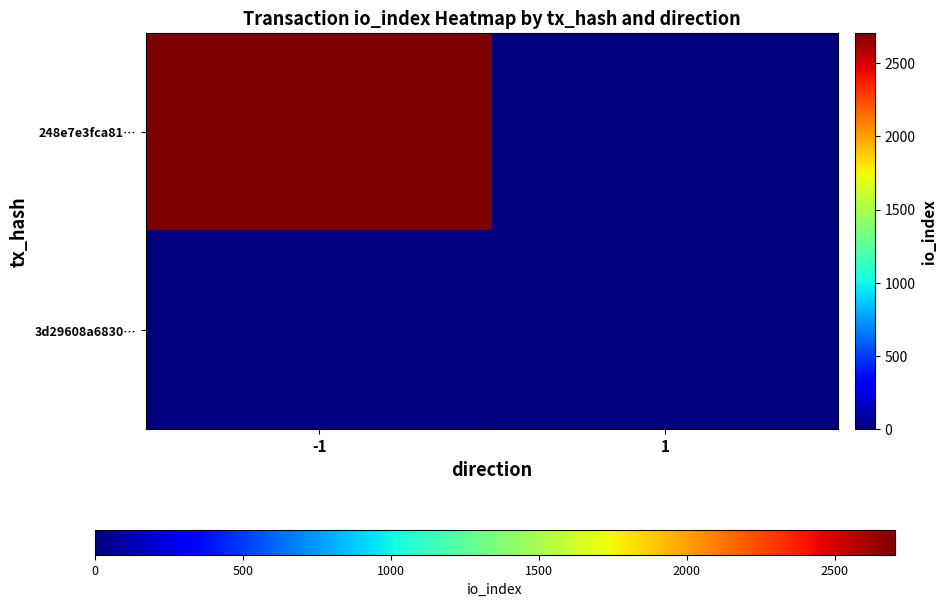

At how many categories does at least one series exceed 1725?

1